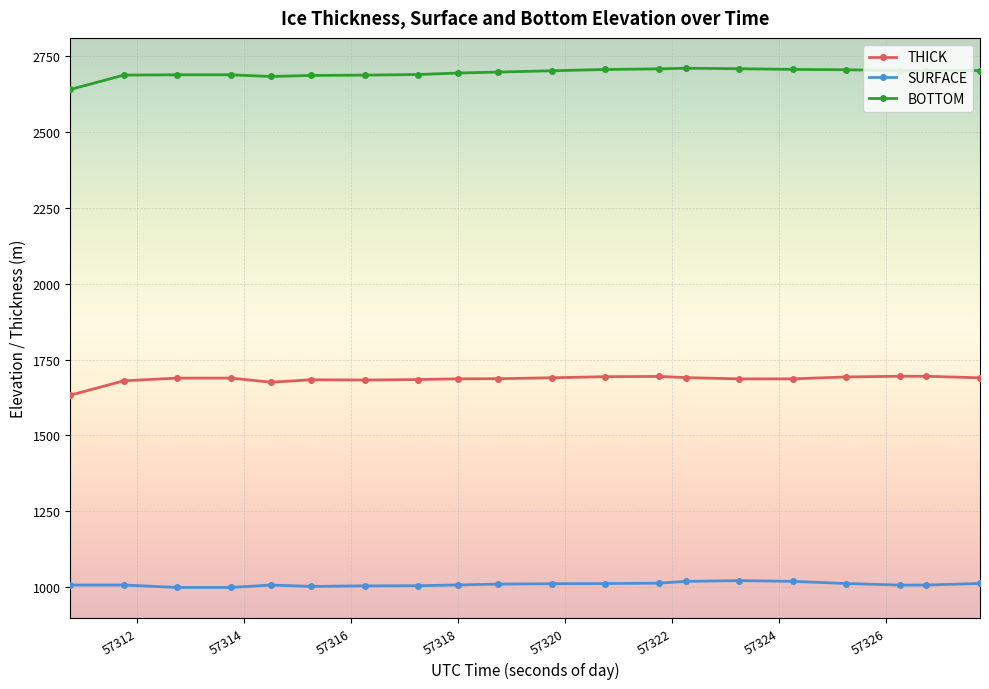

What is the value of the THICK point at the 19th from the left?

1695.1